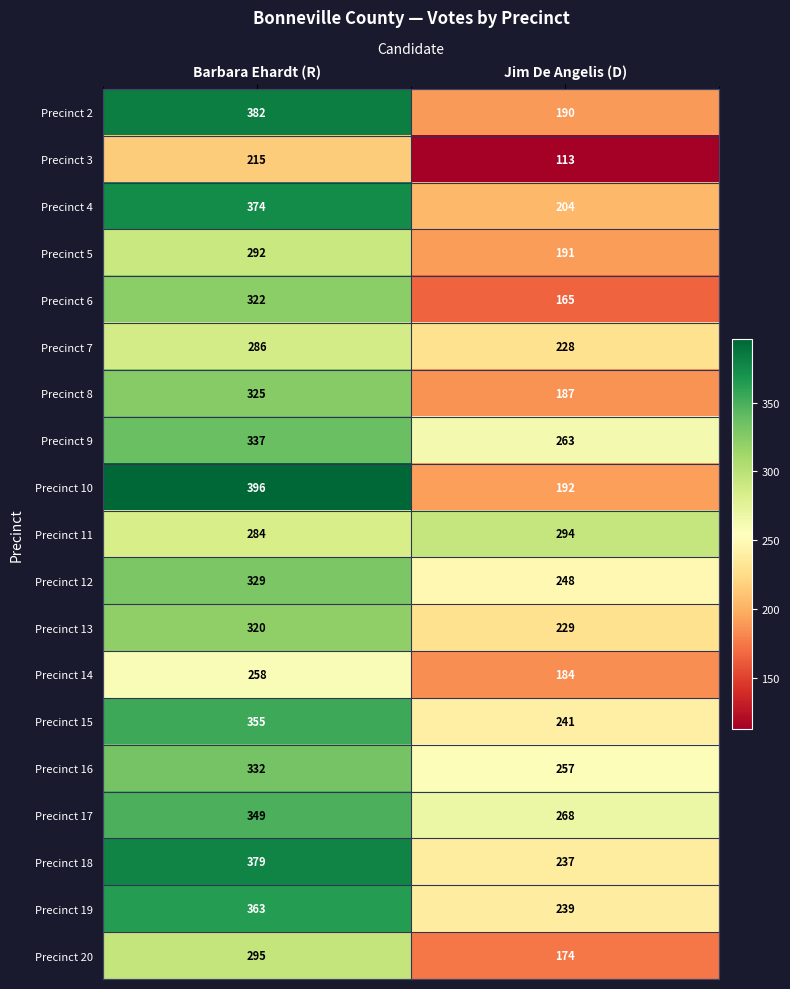

At which category is the sum across all series the highest?

Barbara Ehardt (R)